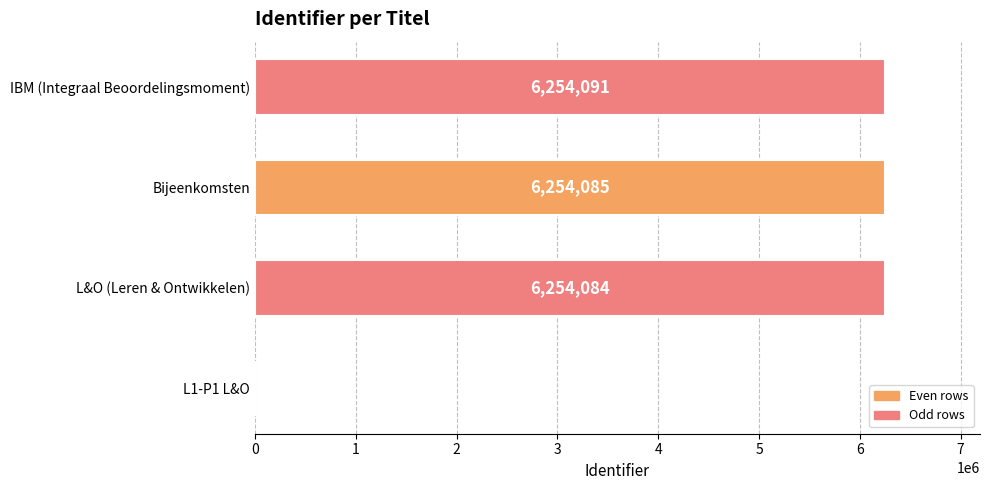

The chart shows a value of 10552363 at Bijeenkomsten. True or false?

False